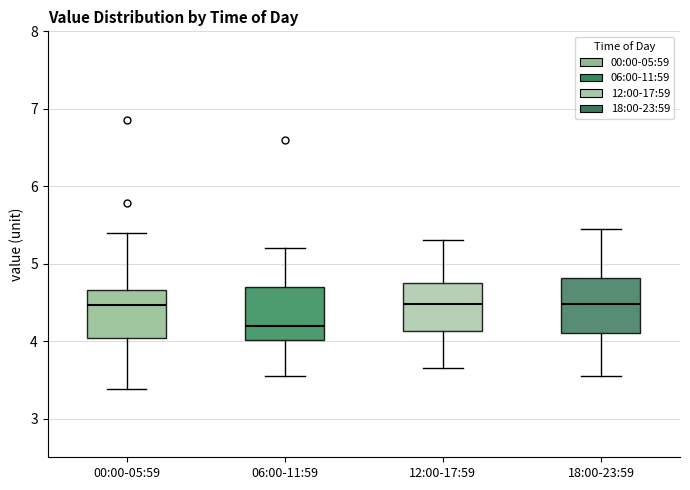

Reading left to right, transcribe this box plot: for each box, give where its median line is, the range the box spans, and where its two whiskers end, as read against the y-axis. The values are not printed on the chart, so give them approximately, as read against the axis.

00:00-05:59: median 4.5, box 4.0 to 4.7, whiskers 3.4 to 5.4
06:00-11:59: median 4.2, box 4.0 to 4.7, whiskers 3.6 to 5.2
12:00-17:59: median 4.5, box 4.1 to 4.8, whiskers 3.7 to 5.3
18:00-23:59: median 4.5, box 4.1 to 4.8, whiskers 3.6 to 5.5